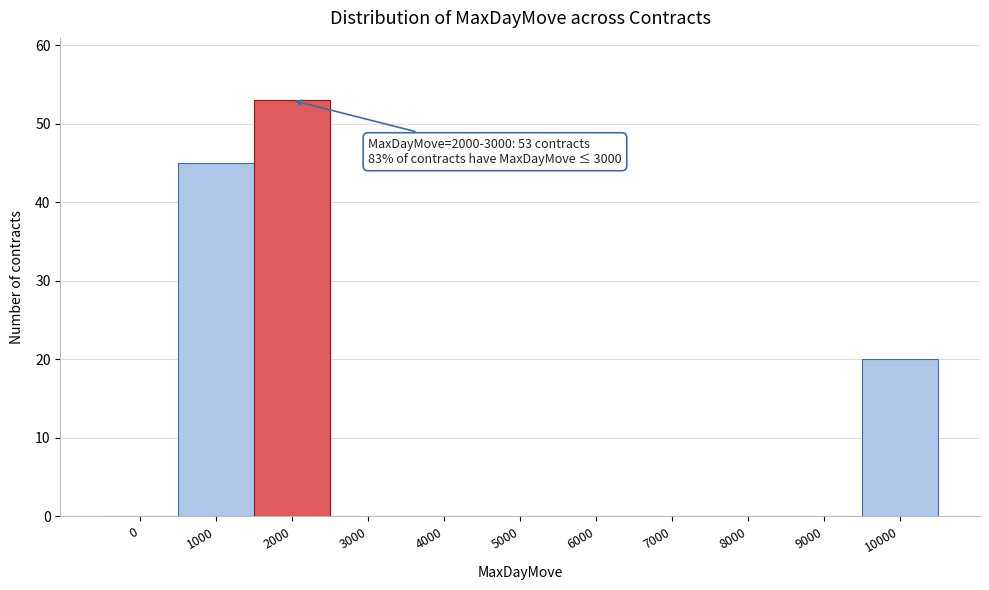

Reading left to right, transcribe all the data shown in this chart.

0=0	1000=45	2000=53	3000=0	4000=0	5000=0	6000=0	7000=0	8000=0	9000=0	10000=20